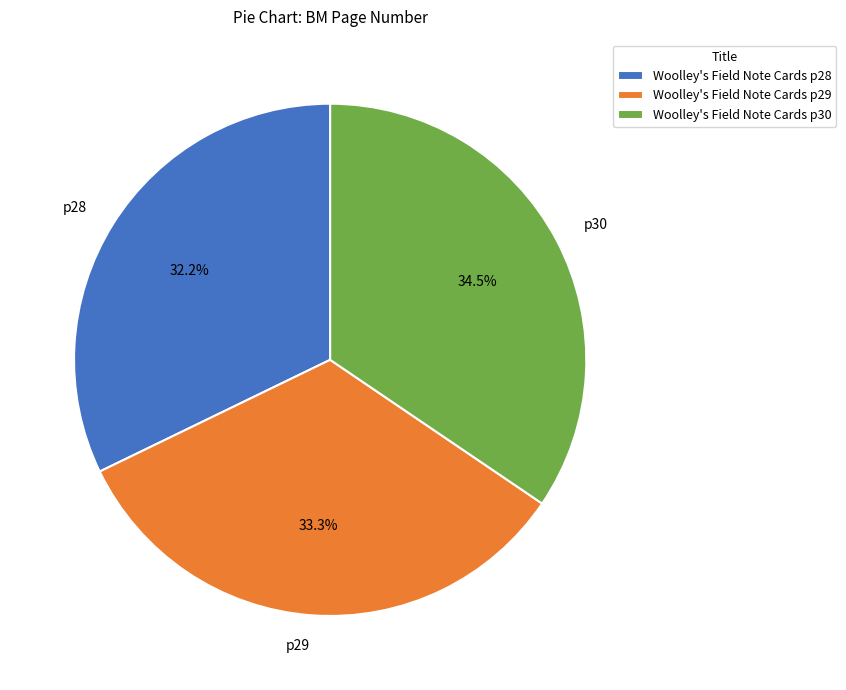

To the nearest percent, what is the difference between the Woolley's Field Note Cards p30 and Woolley's Field Note Cards p29 slice percentages?

1%